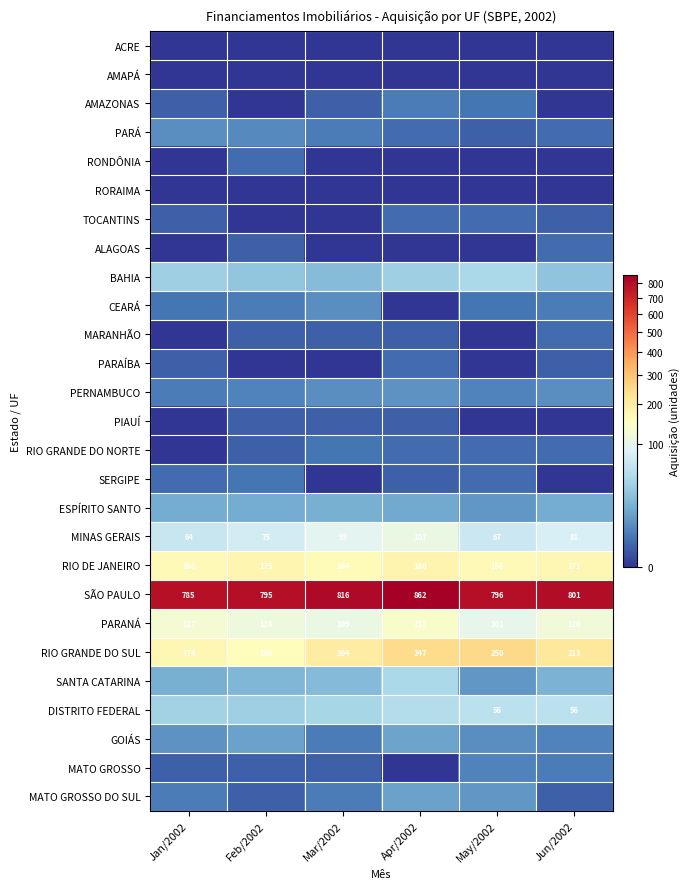

What is the difference between the highest and lowest values at May/2002?

796